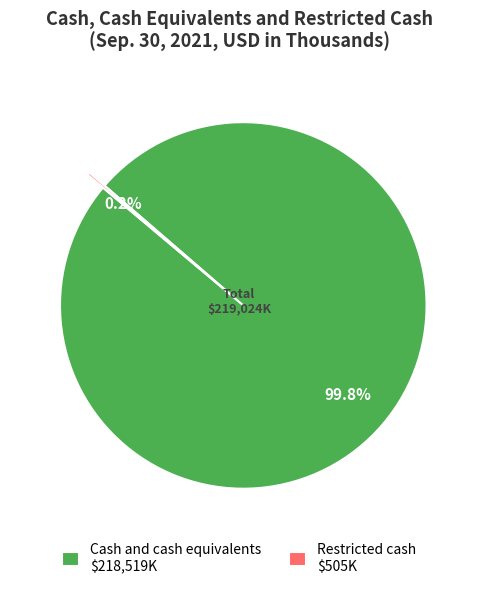

How much of the chart is everything except Cash and cash equivalents $218,519K?

0.2%